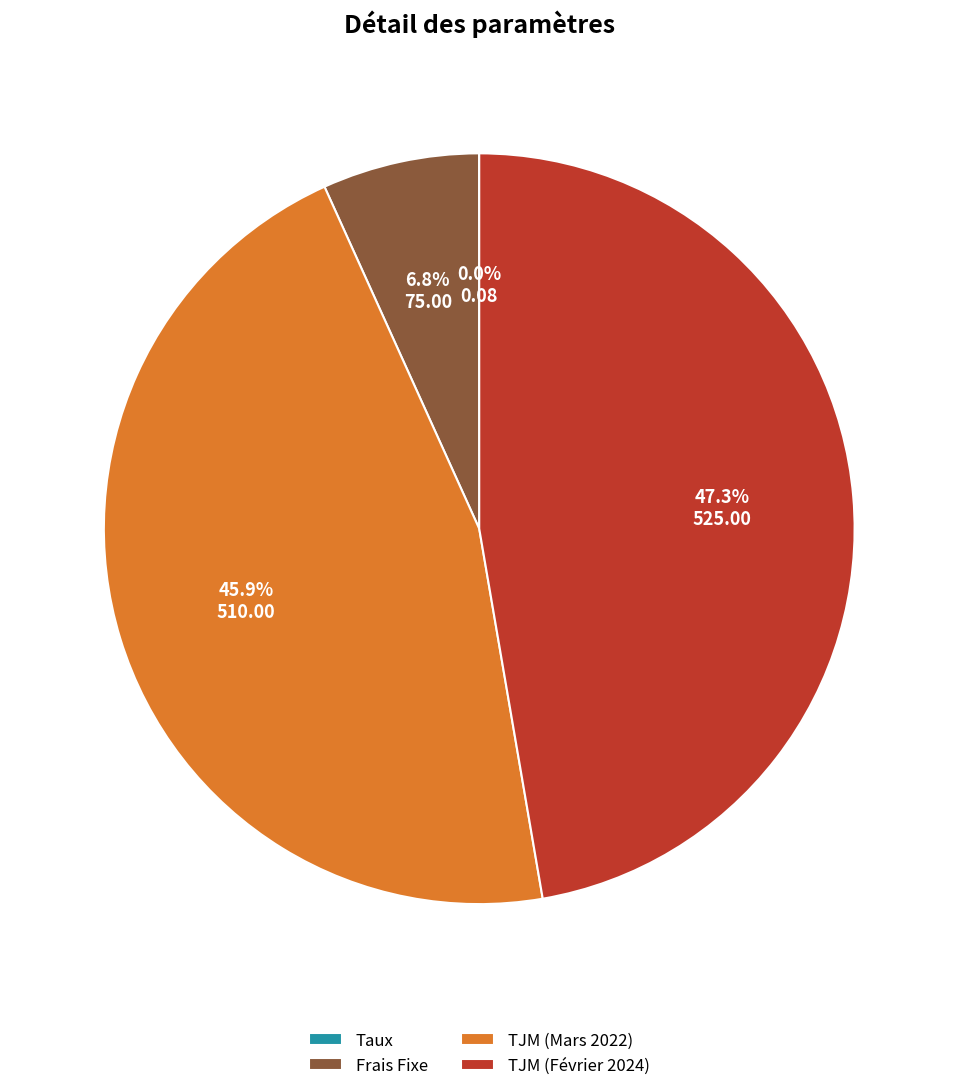

What is the largest slice in the pie chart?

TJM (Février 2024)